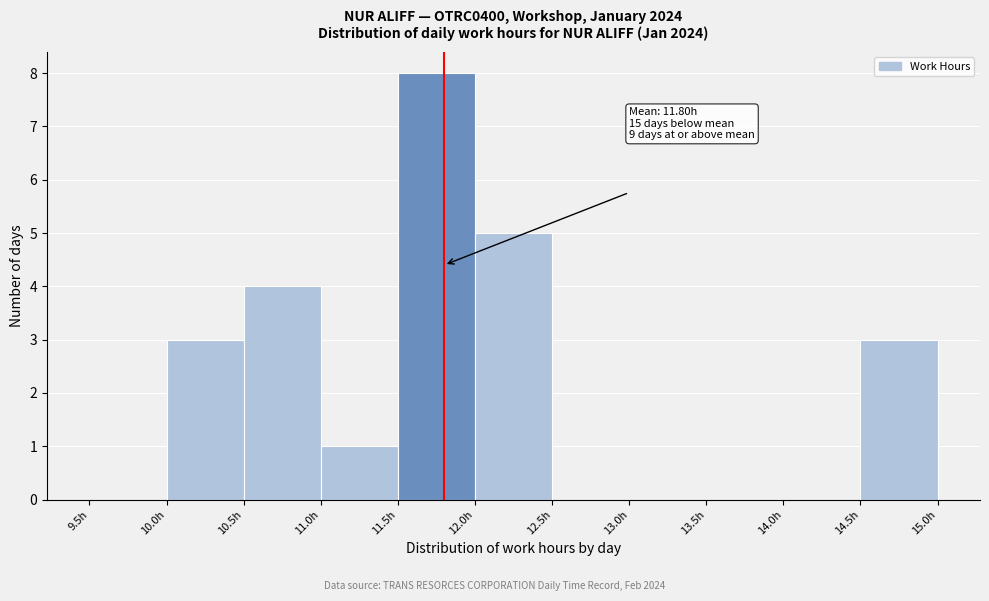

Which range on the x-axis has the tallest bar?

11.5 to 12.0